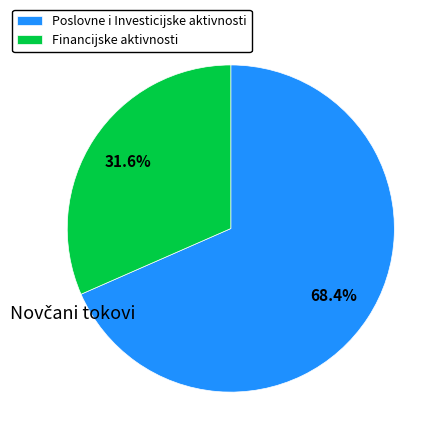

To the nearest percent, what is the difference between the largest and smallest slice percentages?

37%